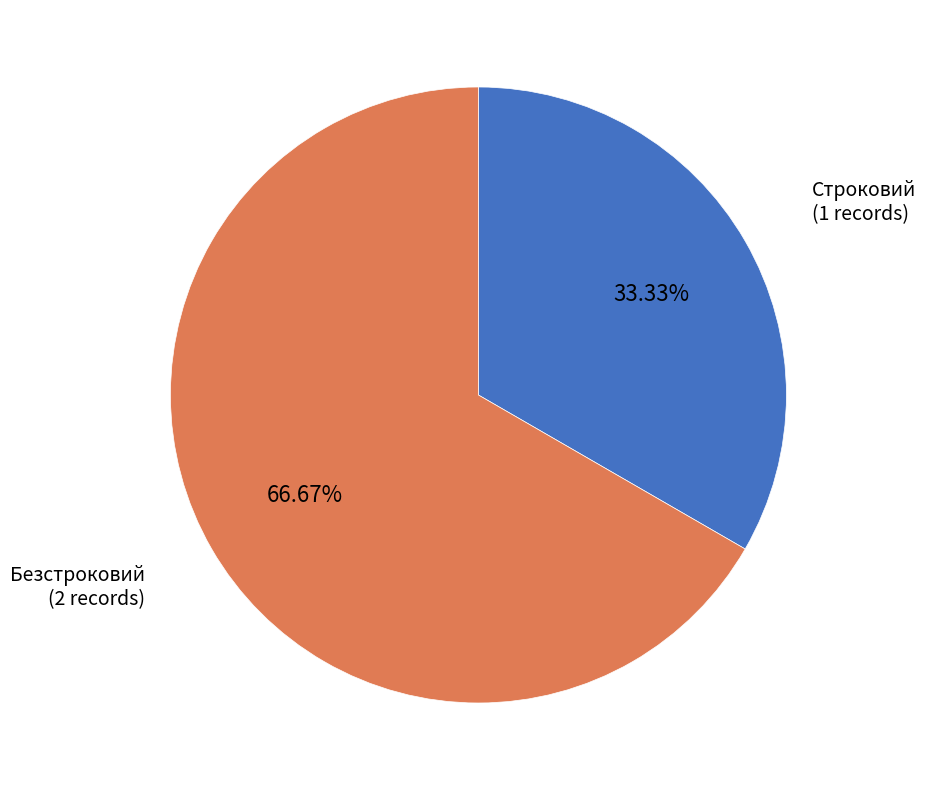

Approximately how many times larger is the value at Безстроковий compared to Строковий?

2.0